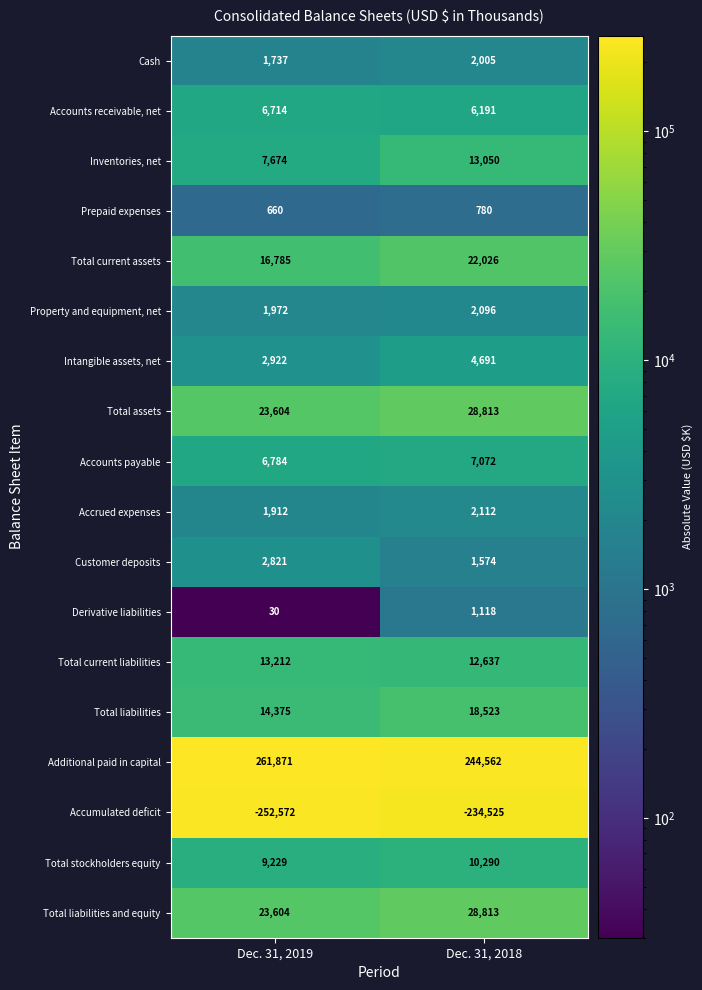

How many series are shown in this chart?

18